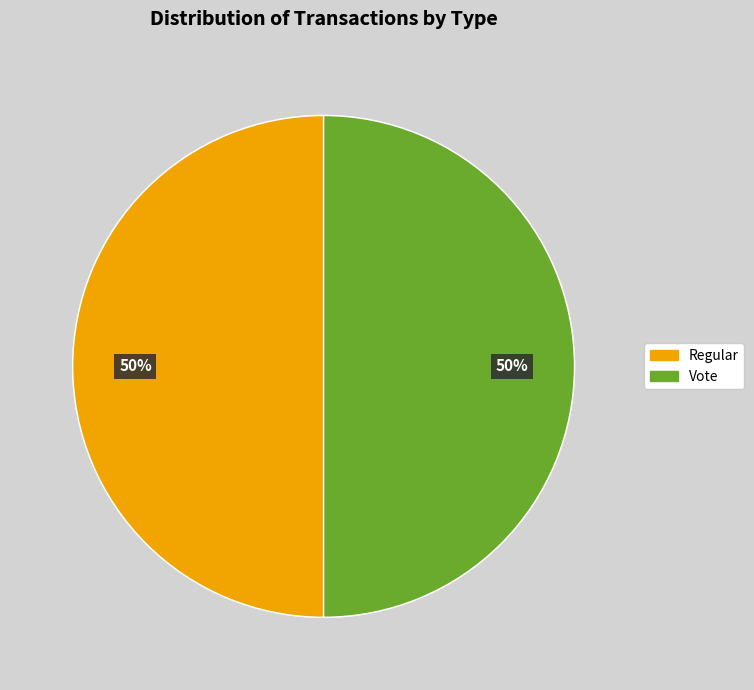

To the nearest percent, what is the combined percentage of Regular and Vote?

100%